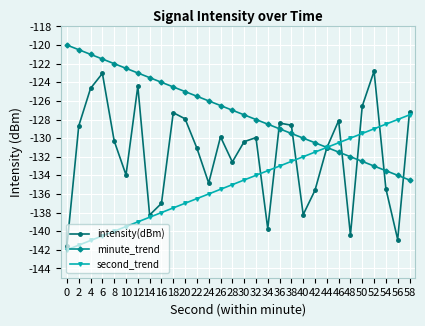

List the series in order of their overall mean, highest first.

minute_trend, intensity(dBm), second_trend